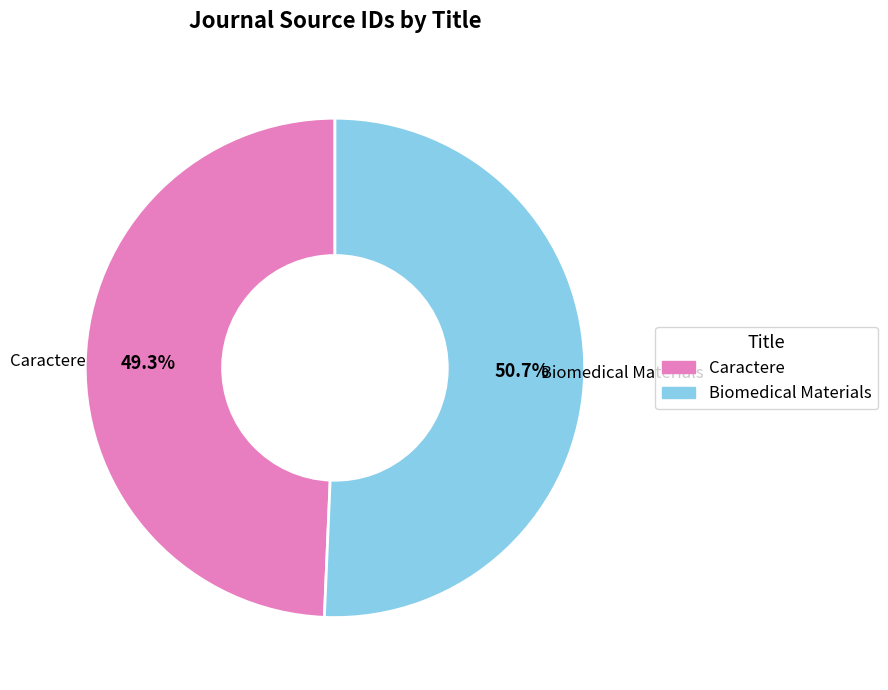

What is the smallest slice in the pie chart?

Caractere